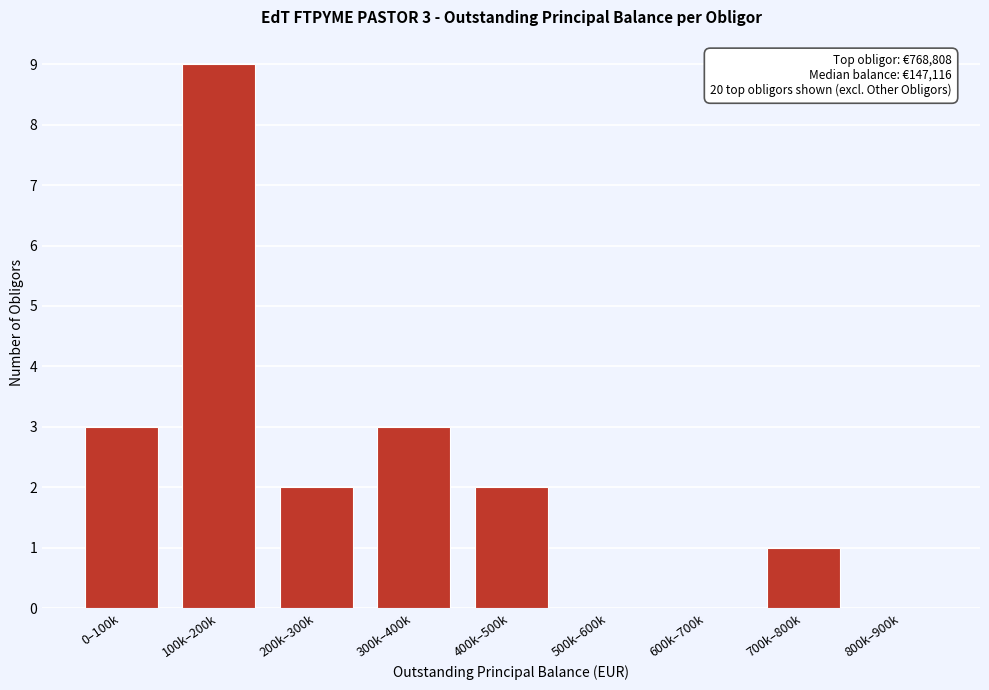

Reading right to left, transcribe all the data shown in this chart.

800k–900k=0	700k–800k=1	600k–700k=0	500k–600k=0	400k–500k=2	300k–400k=3	200k–300k=2	100k–200k=9	0–100k=3